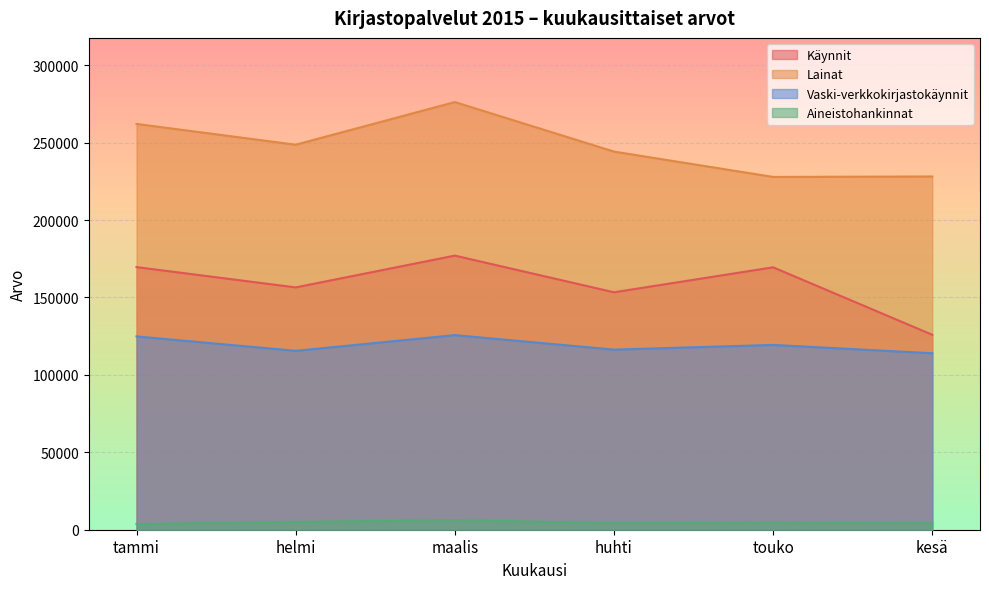

Rank the series by their average value, from lowest to highest.

Aineistohankinnat, Vaski-verkkokirjastokäynnit, Käynnit, Lainat